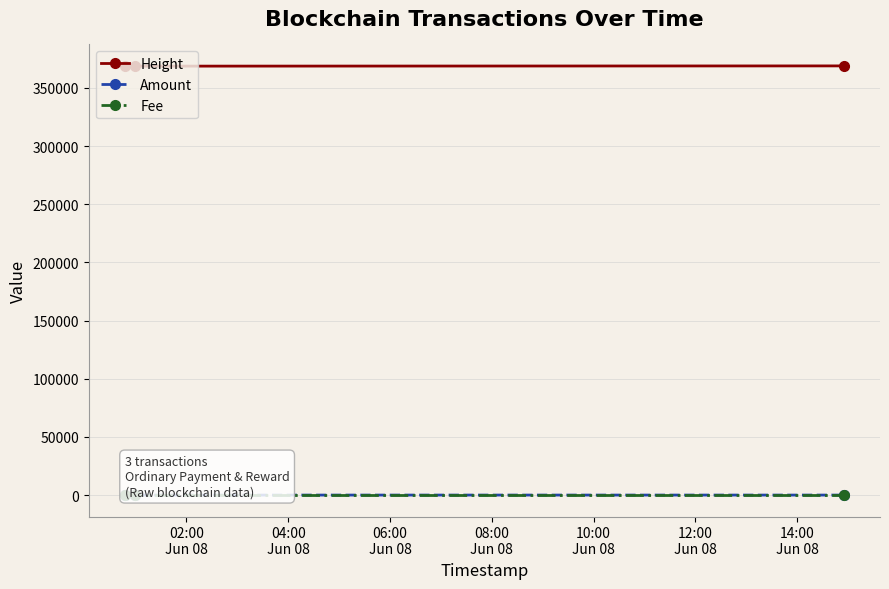

What is the greatest value displayed?

368851